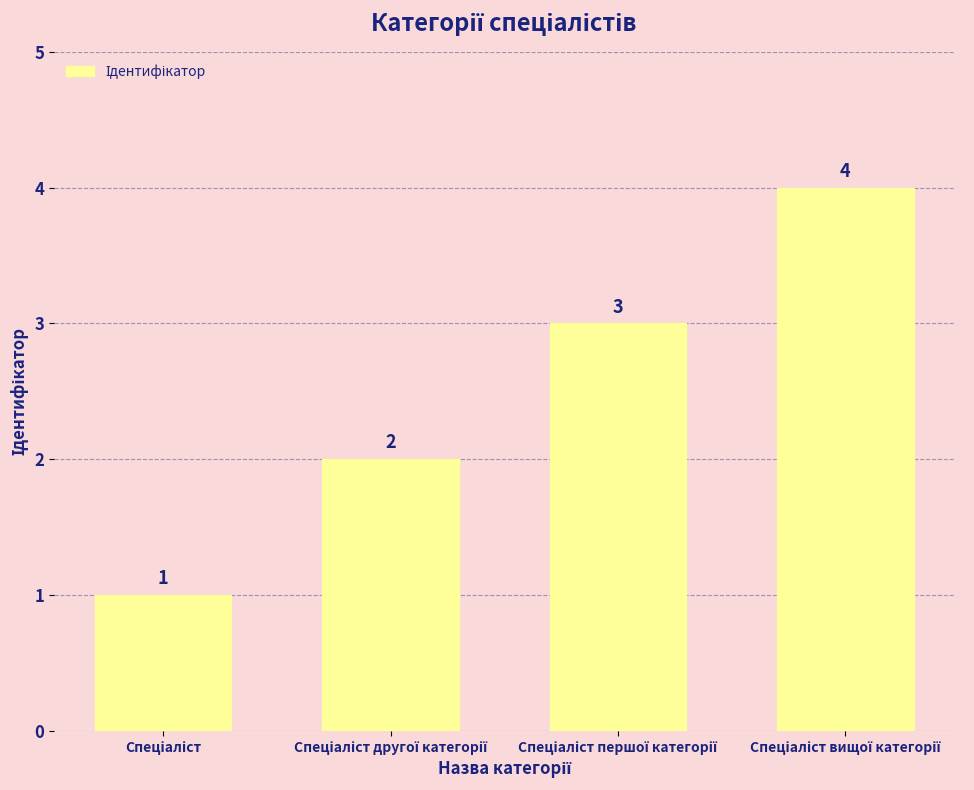

How many values are between 2 and 4?

3